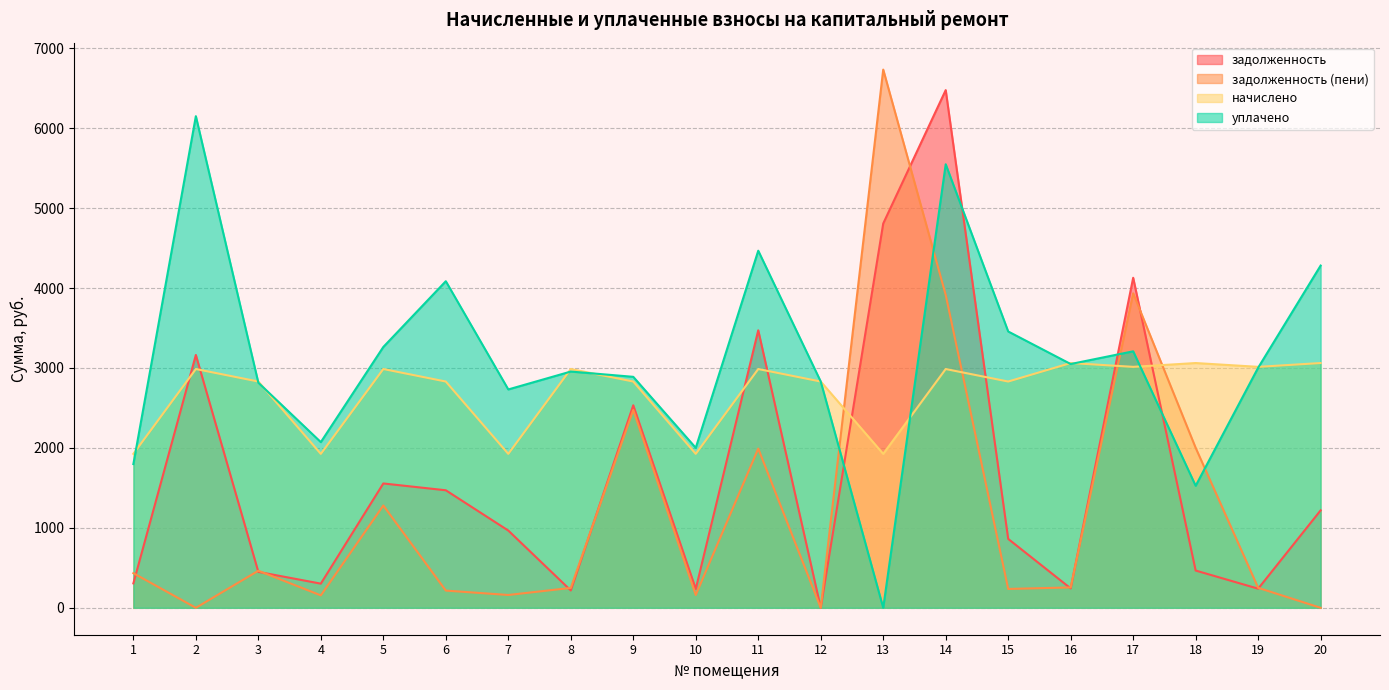

What is the sum of the задолженность (пени) values at 5 and 18?

3281.0